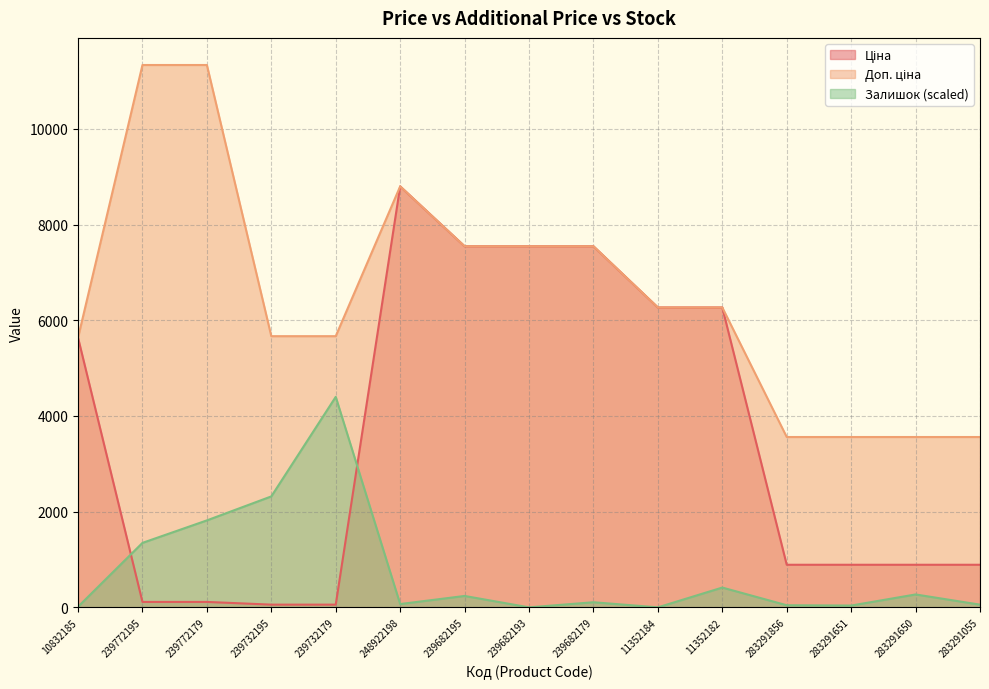

How many series are shown in this chart?

3